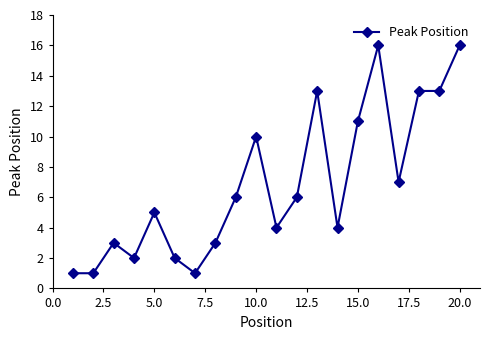

What is the value of the 14th point from the left?

4